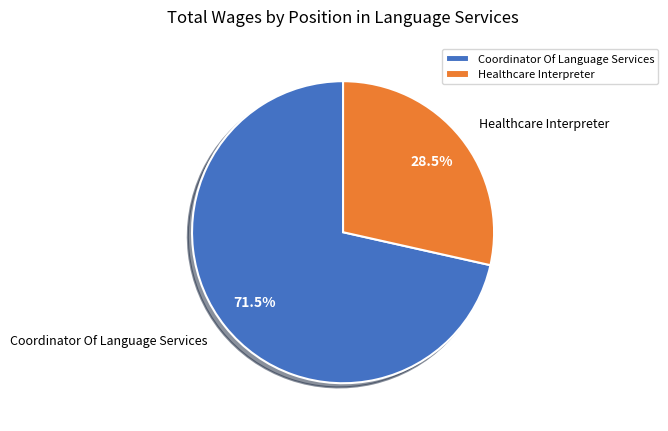

Which slice represents more than half of the pie?

Coordinator Of Language Services